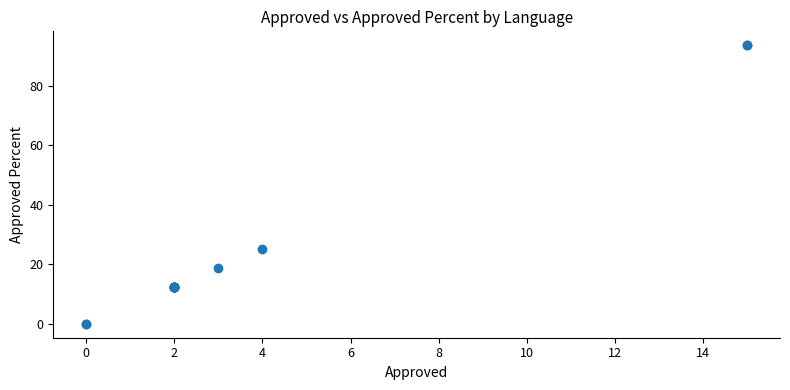

What Y value in the scatter plot is closest to 46?

25.0